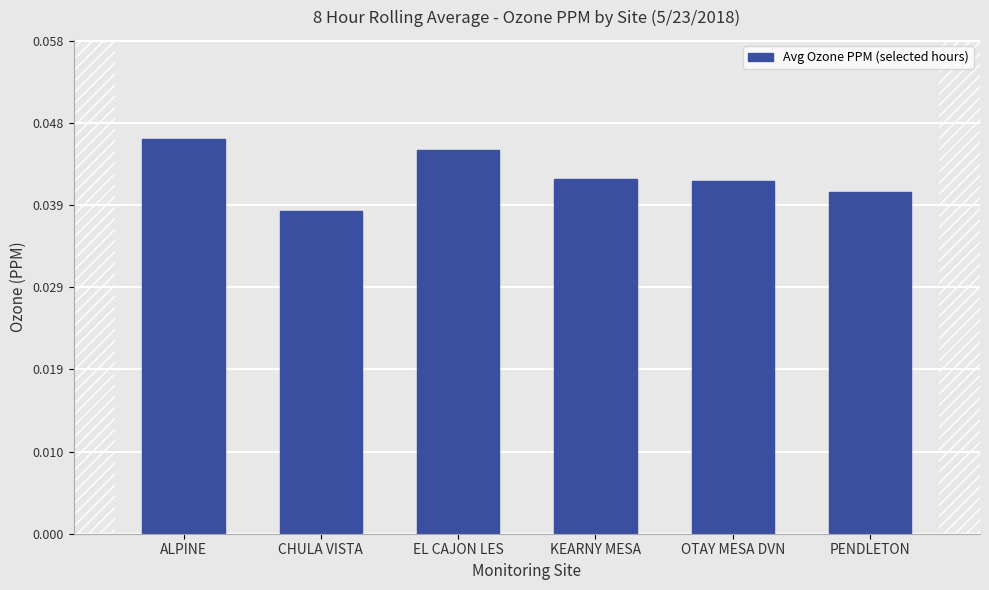

Which category has the highest value across all series?

ALPINE